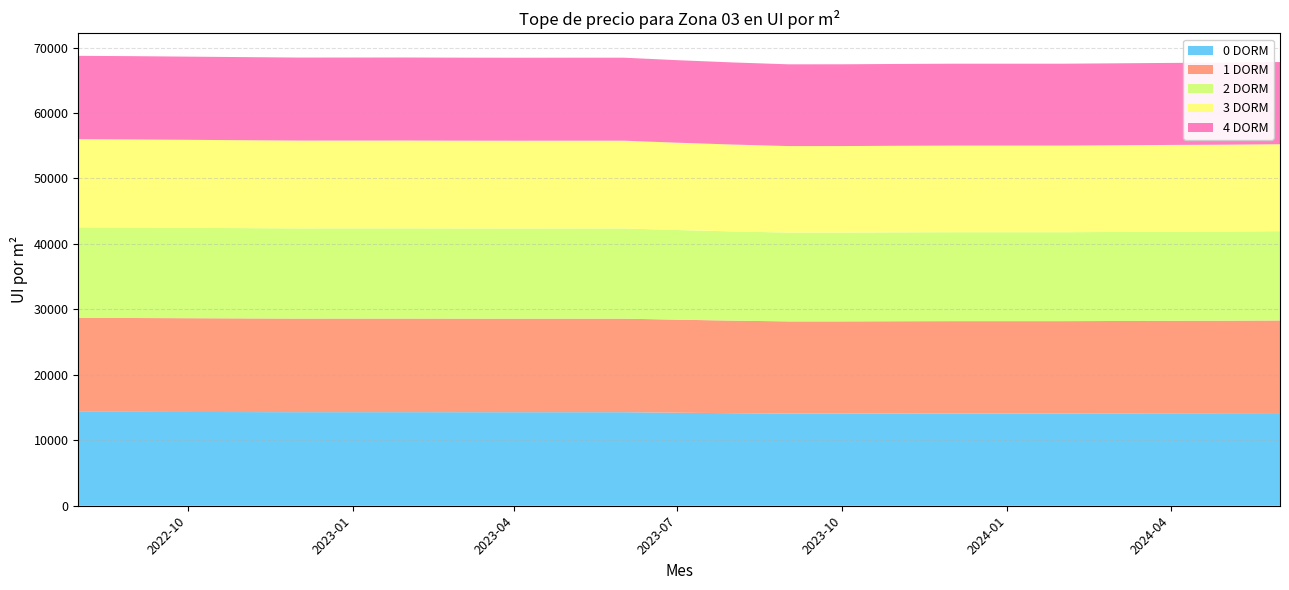

Reading right to left, transcribe all the data shown in this chart.

0 DORM: 2024-06-01=14152.0	2024-05-01=14134.0	2024-04-01=14124.0	2024-03-01=14111.0	2024-02-01=14099.0	2024-01-01=14099.0	2023-12-01=14099.0	2023-11-01=14091.0	2023-10-01=14080.0	2023-09-01=14079.0	2023-08-01=14139.0	2023-07-01=14211.4	2023-06-01=14291.0	2023-05-01=14290.5	2023-04-01=14289.5	2023-03-01=14291.9	2023-02-01=14296.8	2023-01-01=14295.7	2022-12-01=14295.2	2022-11-01=14309.4	2022-10-01=14324.5	2022-09-01=14339.3	2022-08-01=14350.0
1 DORM: 2024-06-01=14152.0	2024-05-01=14134.0	2024-04-01=14124.0	2024-03-01=14111.0	2024-02-01=14099.0	2024-01-01=14099.0	2023-12-01=14099.0	2023-11-01=14091.0	2023-10-01=14080.0	2023-09-01=14079.0	2023-08-01=14139.0	2023-07-01=14211.4	2023-06-01=14291.0	2023-05-01=14290.5	2023-04-01=14289.5	2023-03-01=14291.9	2023-02-01=14296.8	2023-01-01=14295.7	2022-12-01=14295.2	2022-11-01=14309.4	2022-10-01=14324.5	2022-09-01=14339.3	2022-08-01=14350.0
2 DORM: 2024-06-01=13639.0	2024-05-01=13622.0	2024-04-01=13612.0	2024-03-01=13599.0	2024-02-01=13588.0	2024-01-01=13588.0	2023-12-01=13588.0	2023-11-01=13580.0	2023-10-01=13570.0	2023-09-01=13569.0	2023-08-01=13627.0	2023-07-01=13696.4	2023-06-01=13773.1	2023-05-01=13772.7	2023-04-01=13771.7	2023-03-01=13774.0	2023-02-01=13778.7	2023-01-01=13777.7	2022-12-01=13777.2	2022-11-01=13790.9	2022-10-01=13805.4	2022-09-01=13819.7	2022-08-01=13830.0
3 DORM: 2024-06-01=13284.0	2024-05-01=13267.0	2024-04-01=13258.0	2024-03-01=13245.0	2024-02-01=13234.0	2024-01-01=13235.0	2023-12-01=13234.0	2023-11-01=13227.0	2023-10-01=13217.0	2023-09-01=13216.0	2023-08-01=13272.0	2023-07-01=13339.9	2023-06-01=13414.6	2023-05-01=13414.1	2023-04-01=13413.2	2023-03-01=13415.5	2023-02-01=13420.1	2023-01-01=13419.1	2022-12-01=13418.5	2022-11-01=13431.9	2022-10-01=13446.1	2022-09-01=13460.0	2022-08-01=13470.0
4 DORM: 2024-06-01=12554.0	2024-05-01=12538.0	2024-04-01=12529.0	2024-03-01=12518.0	2024-02-01=12507.0	2024-01-01=12507.0	2023-12-01=12507.0	2023-11-01=12500.0	2023-10-01=12491.0	2023-09-01=12490.0	2023-08-01=12543.0	2023-07-01=12607.0	2023-06-01=12677.6	2023-05-01=12677.2	2023-04-01=12676.3	2023-03-01=12678.5	2023-02-01=12682.8	2023-01-01=12681.9	2022-12-01=12681.4	2022-11-01=12694.0	2022-10-01=12707.4	2022-09-01=12720.5	2022-08-01=12730.0